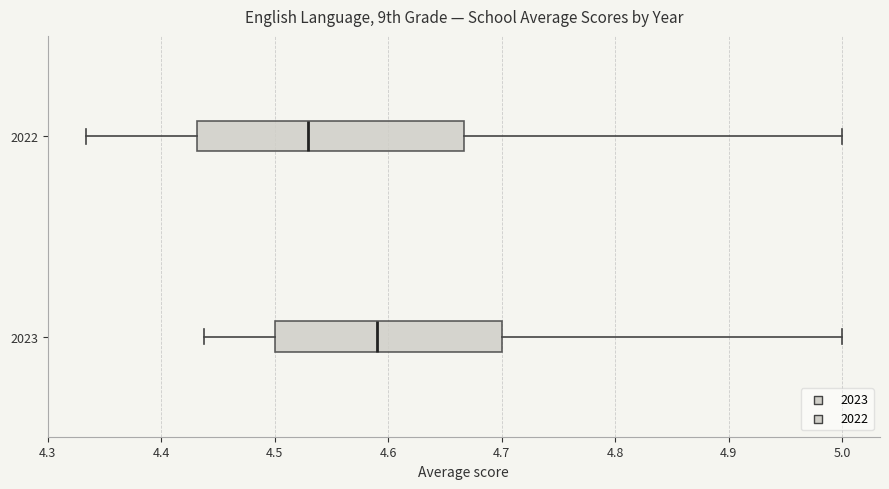

Reading bottom to top, read every box against the x-axis: the position of its median line, the range the box covers, and the ends of its whiskers. The values are not printed on the chart, so give them approximately, as read against the axis.

2023: median 4.59, box 4.50 to 4.70, whiskers 4.44 to 5.00
2022: median 4.53, box 4.43 to 4.67, whiskers 4.33 to 5.00